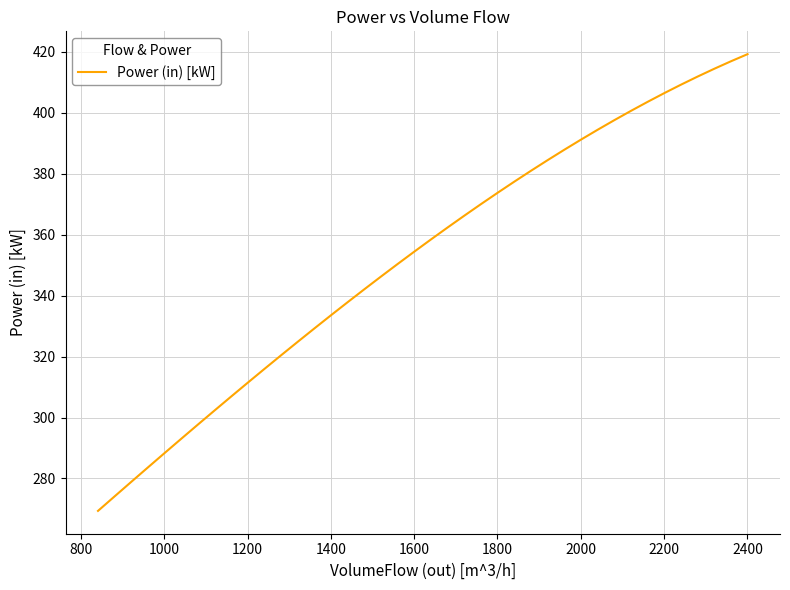

What is the smallest value displayed?

269.4